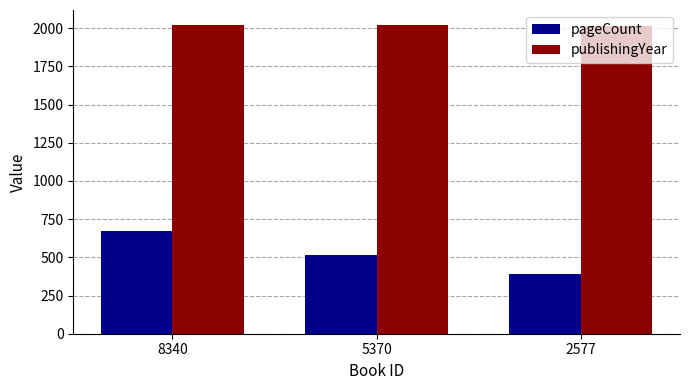

What is the value of the pageCount bar at the 2nd from the left?

512